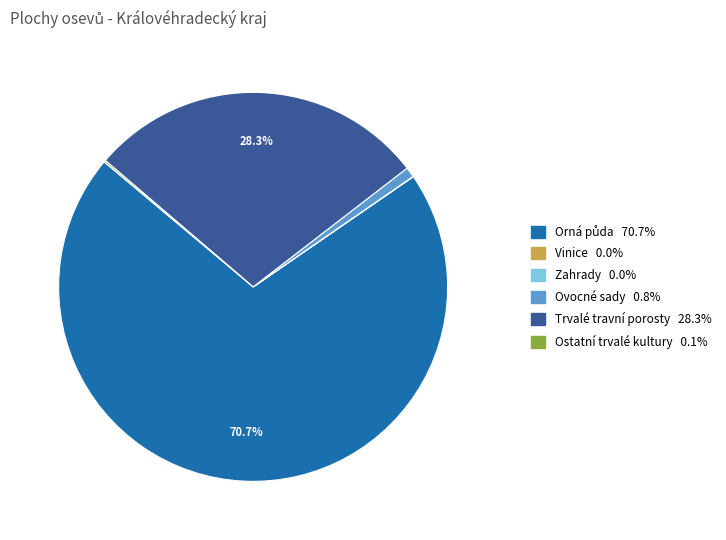

Does any single category account for the majority?

Yes